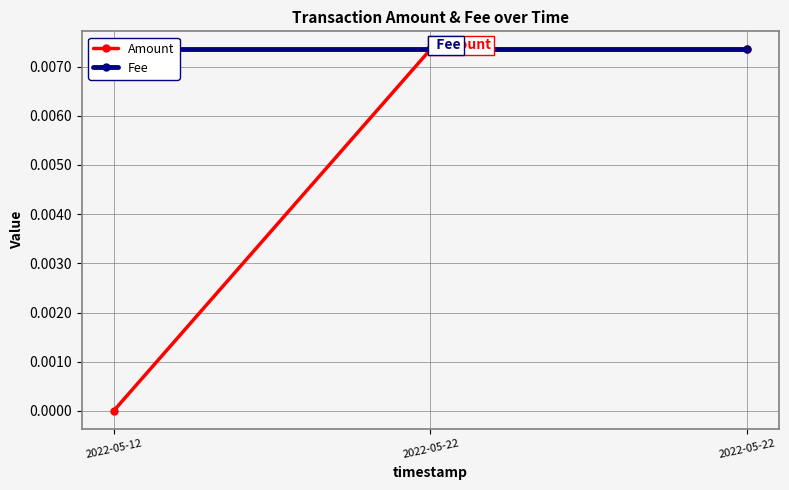

Which series changed the most between 2022-05-12 and 2022-05-22?

Amount